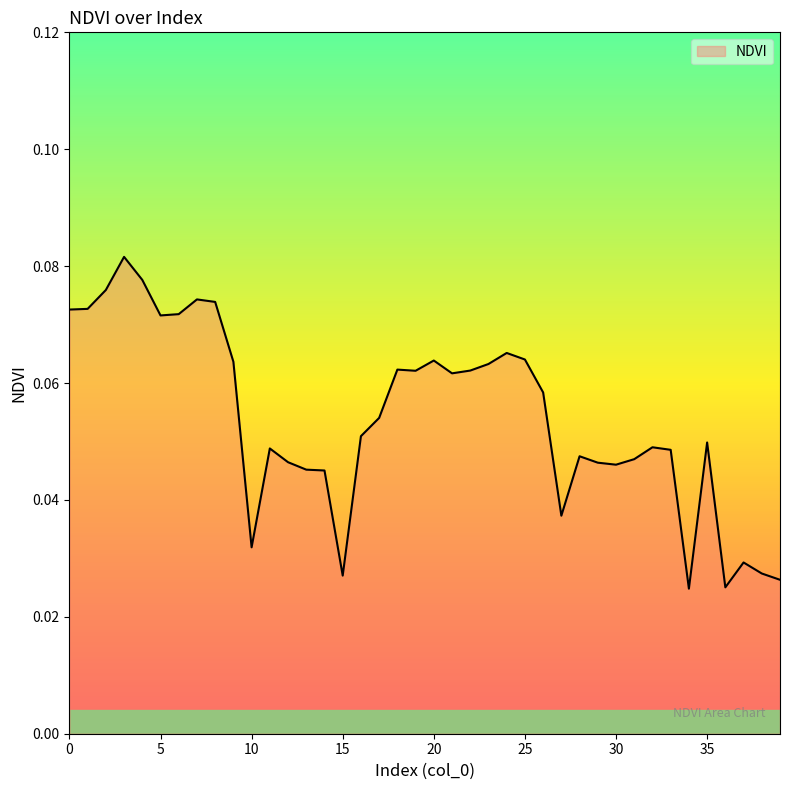

Reading left to right, list all the values displayed in this chart.

0.1	0.1	0.1	0.1	0.1	0.1	0.1	0.1	0.1	0.1	0.0	0.0	0.0	0.0	0.0	0.0	0.1	0.1	0.1	0.1	0.1	0.1	0.1	0.1	0.1	0.1	0.1	0.0	0.0	0.0	0.0	0.0	0.0	0.0	0.0	0.0	0.0	0.0	0.0	0.0